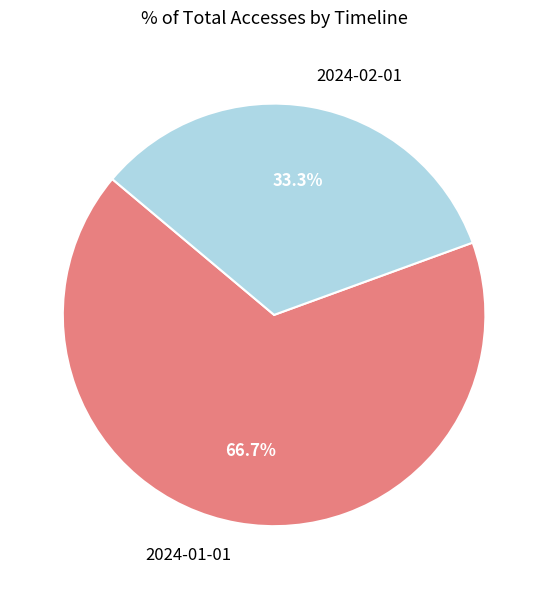

Is 2024-01-01 the majority of the pie?

Yes